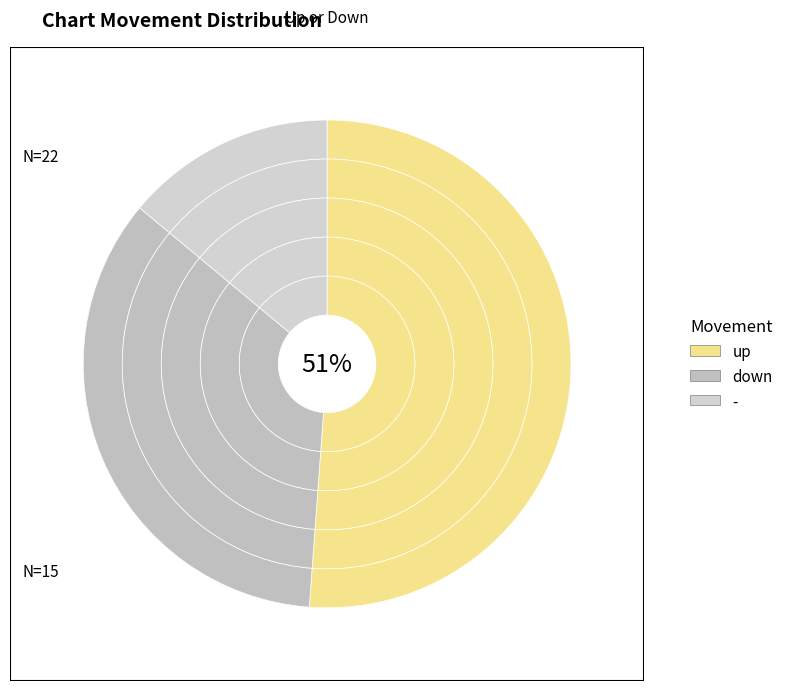

How many slices are in this pie chart?

3